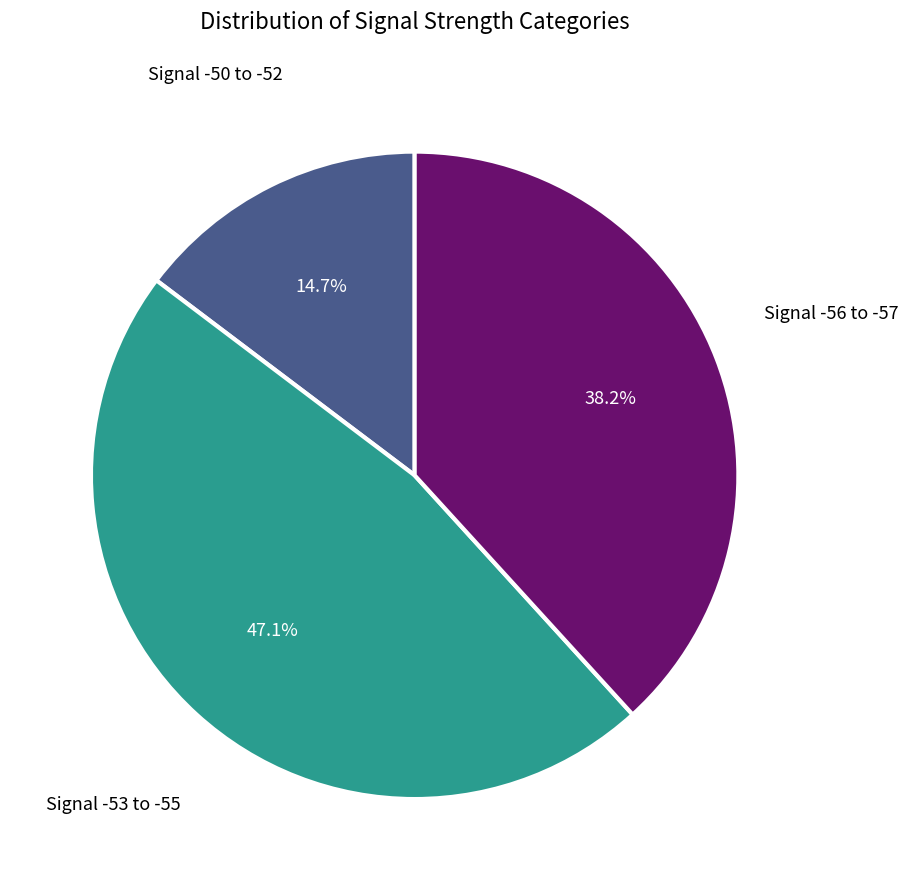

How many segments does this pie chart have?

3